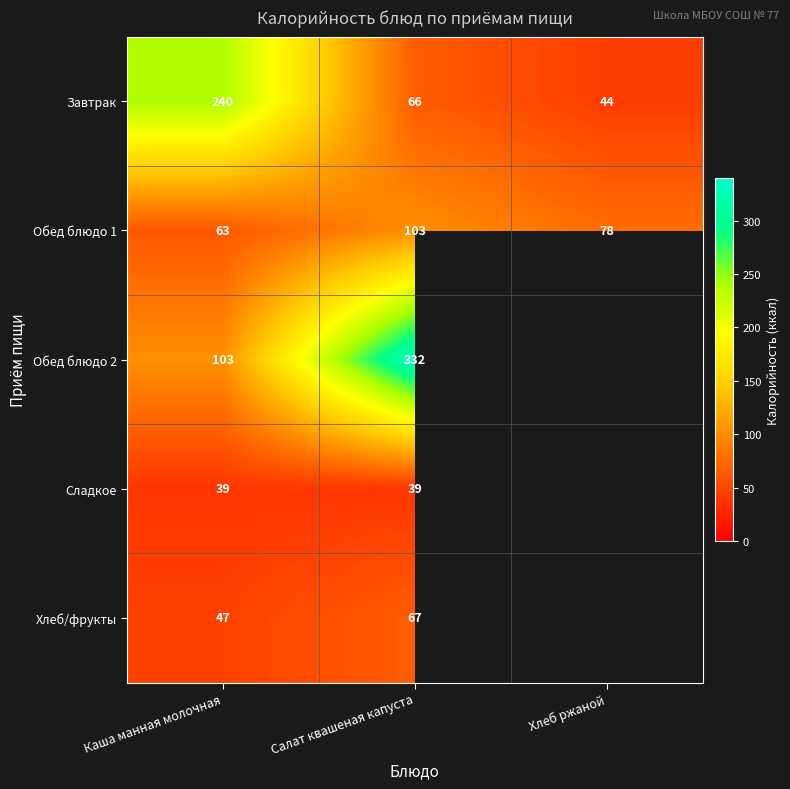

What is the total value across all series at Салат квашеная капуста?

607